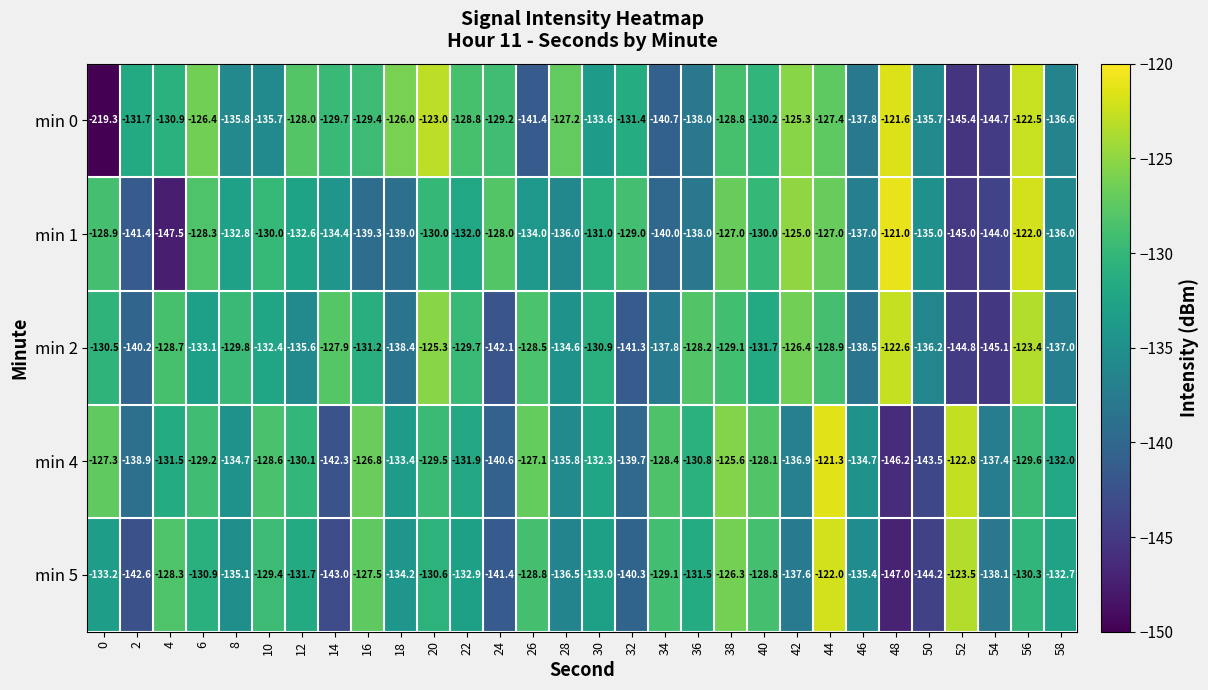

At which category is the sum across all series the highest?

44